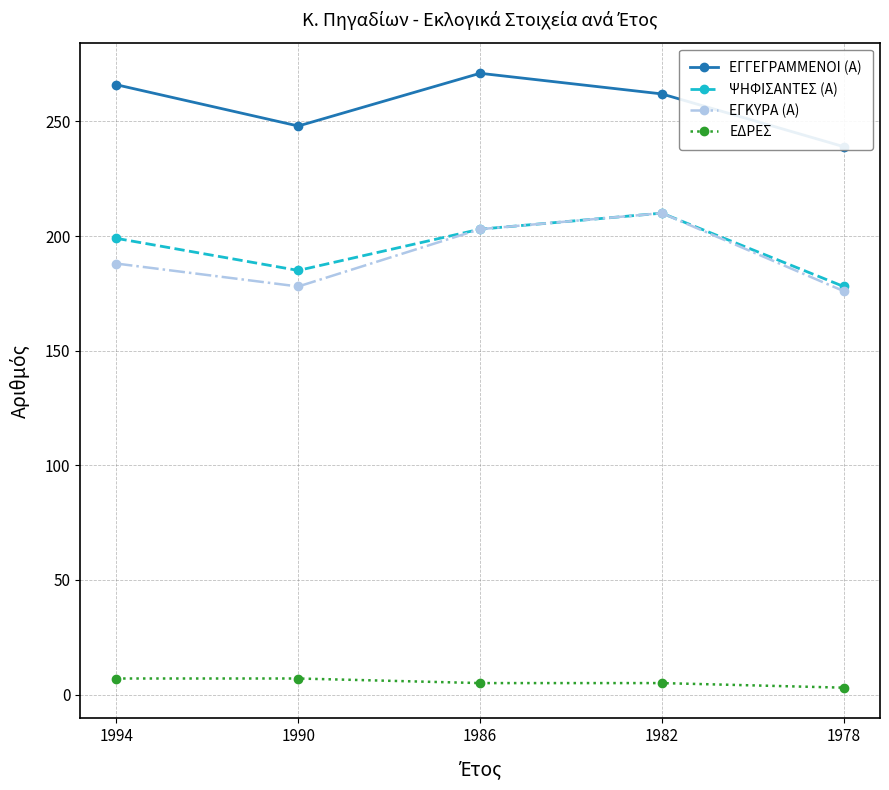

True or false: ΕΓΚΥΡΑ (Α) has a value of 178 at 1990.

True